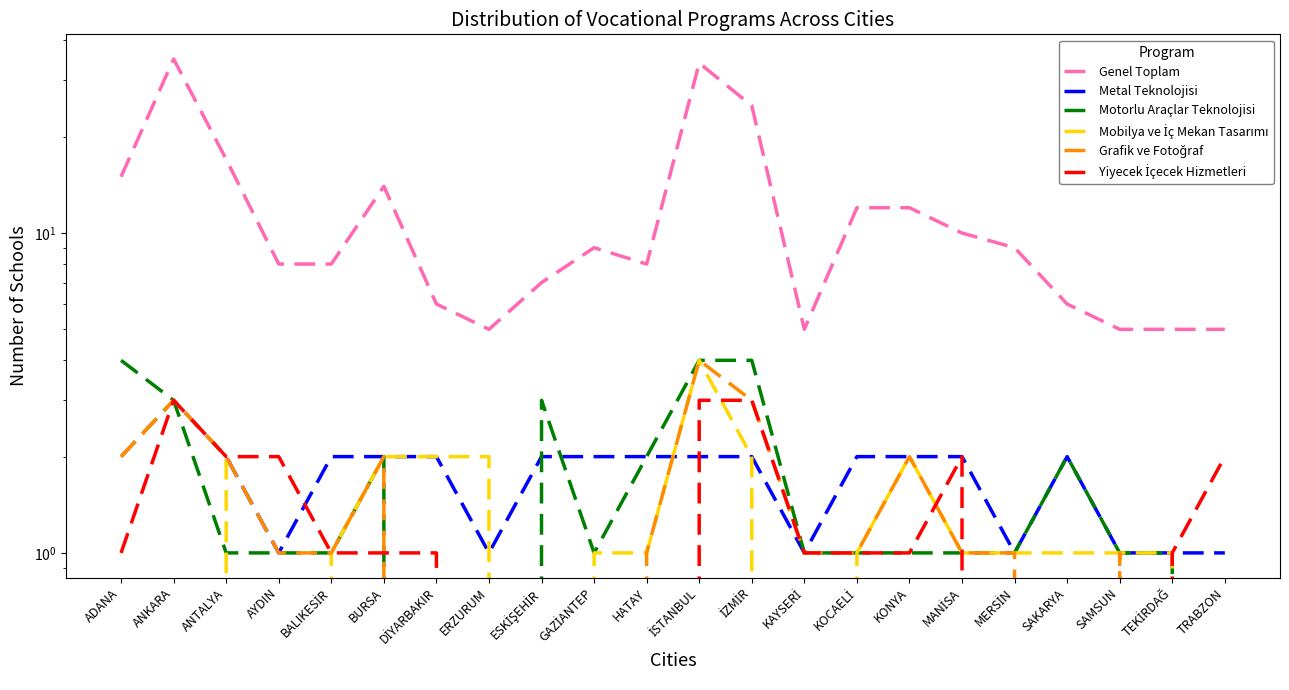

The value of Mobilya ve İç Mekan Tasarımı at İZMİR is 2. True or false?

True